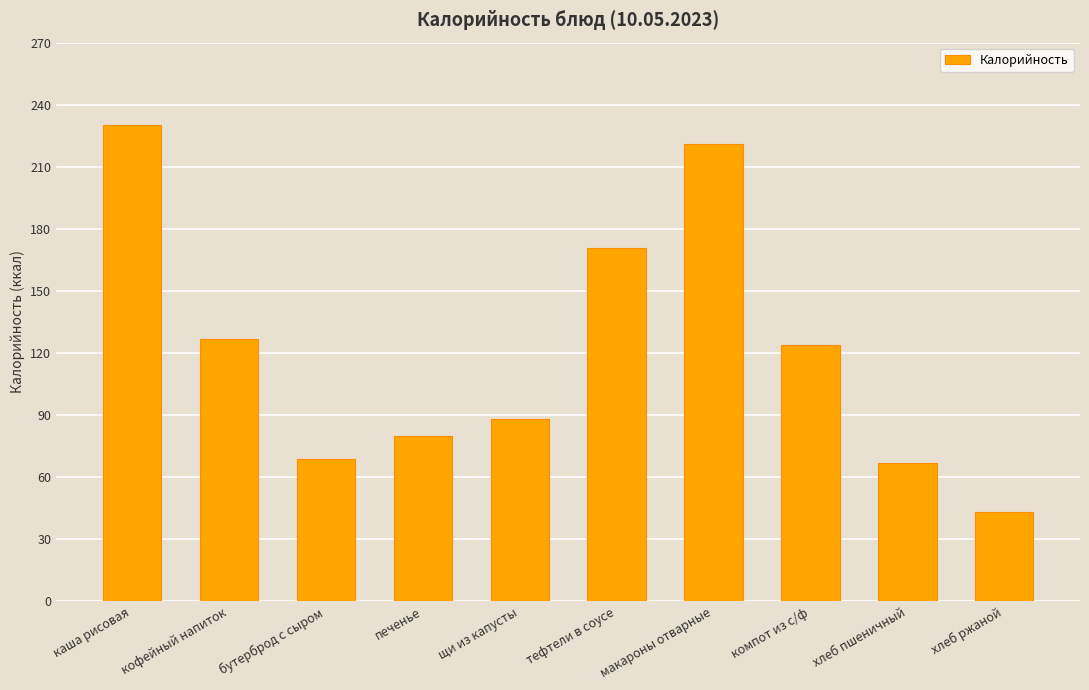

What is the approximate value at бутерброд с сыром, to the nearest 10?

70